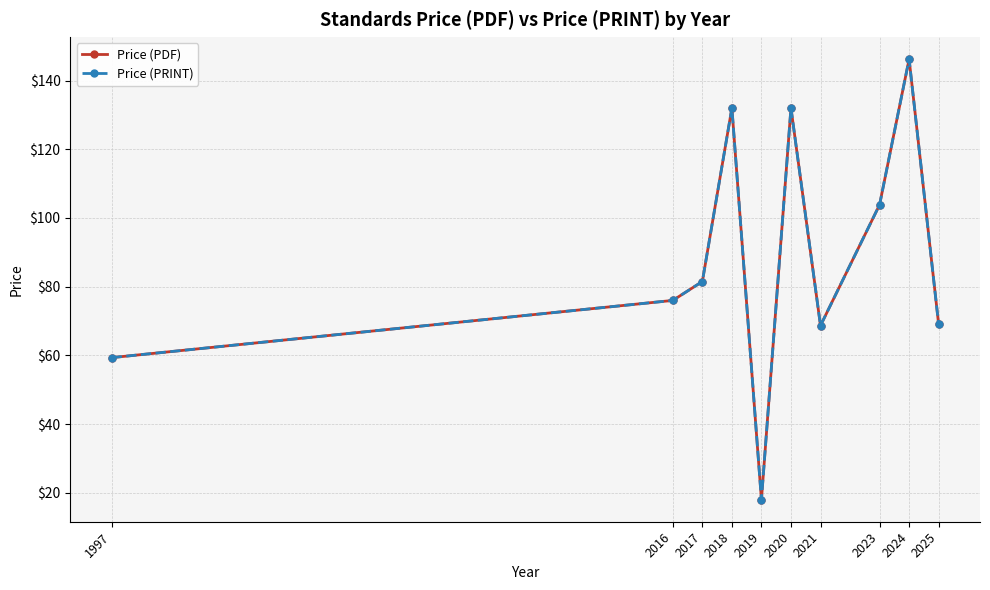

Which label corresponds to the smallest value in the chart?

2019